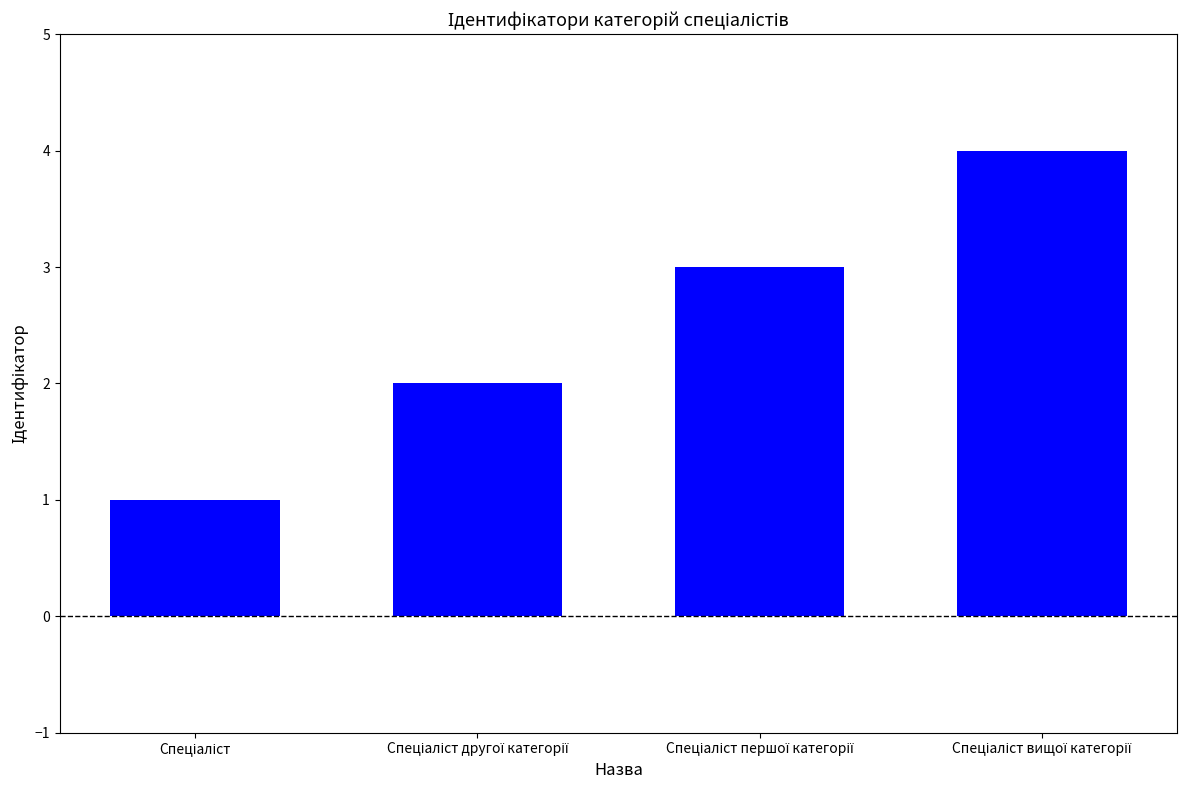

What is the sum of all values?

10